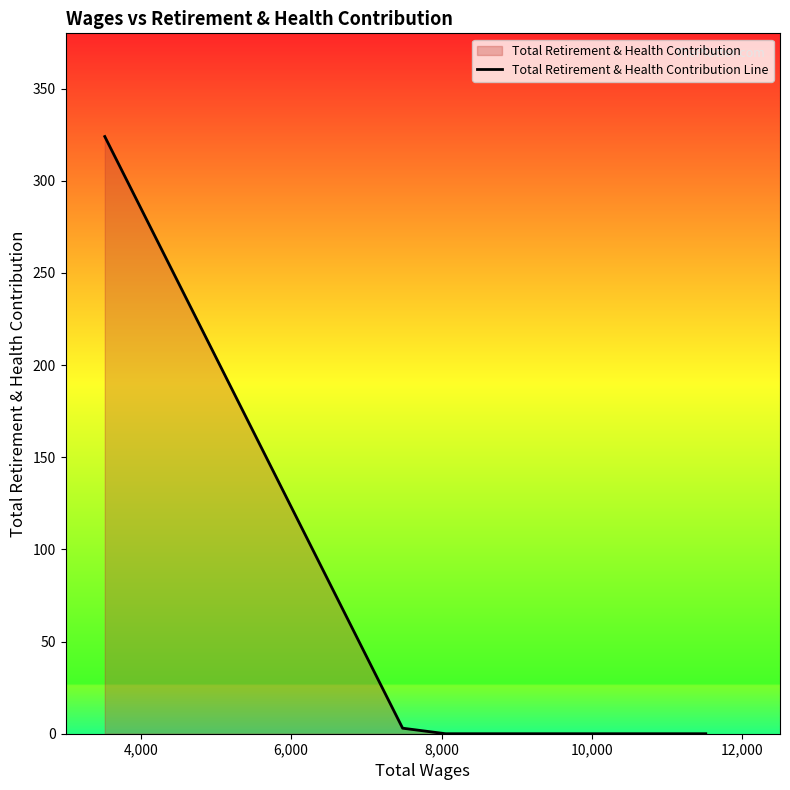

The value at 4,000 is 5. True or false?

False